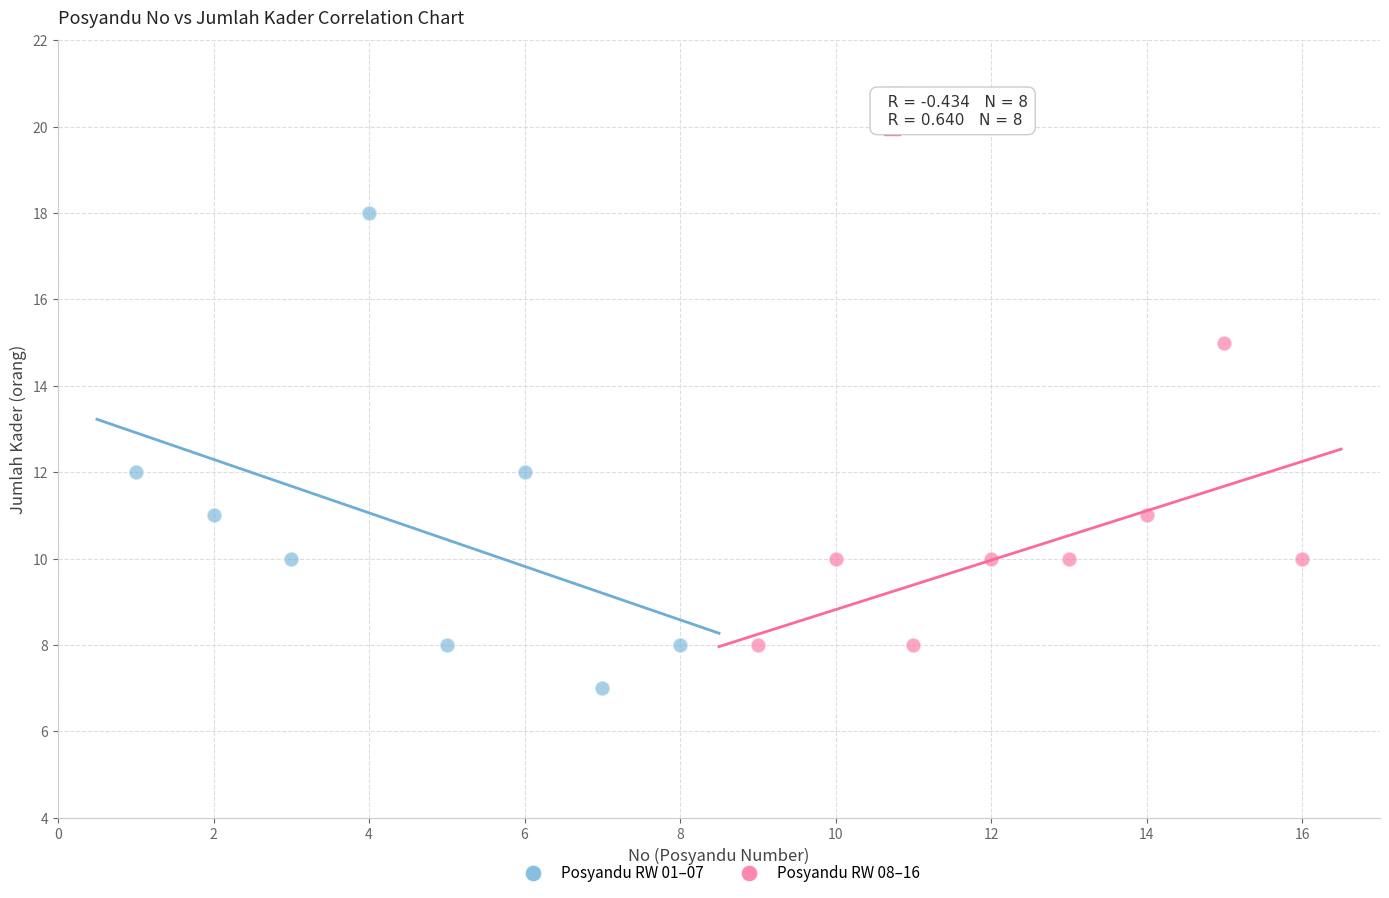

What are all the series names shown in the legend?

Posyandu RW 01–07, Posyandu RW 08–16